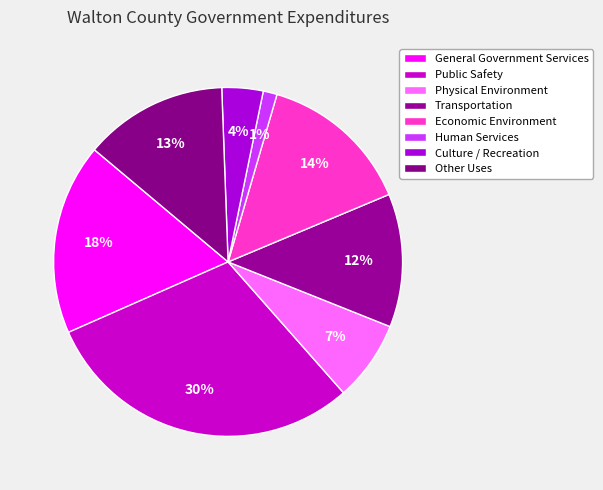

Combined, what portion of the pie is Other Uses and Public Safety?

43.2%